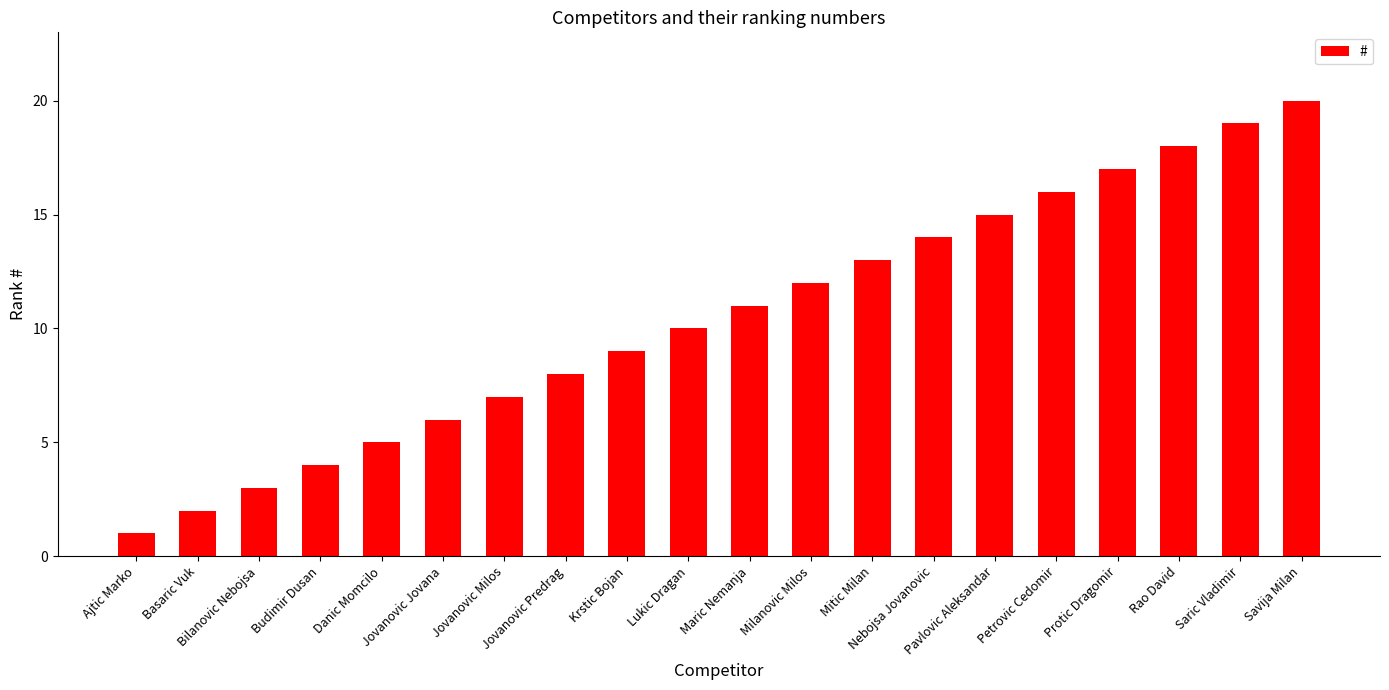

True or false: the data shows 30 at Savija Milan.

False